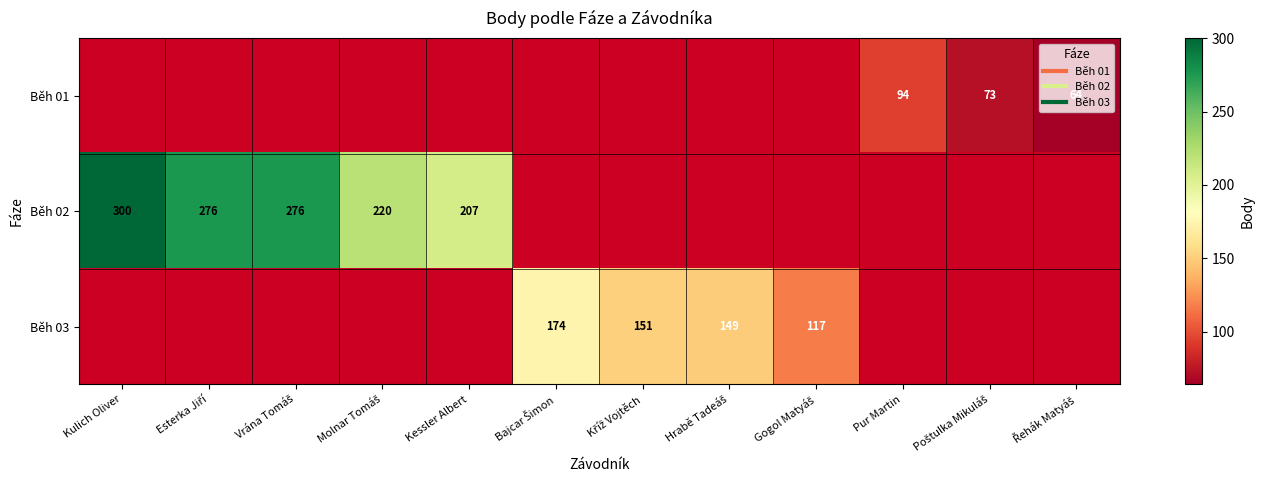

How many values in Běh 02 are above zero?

5